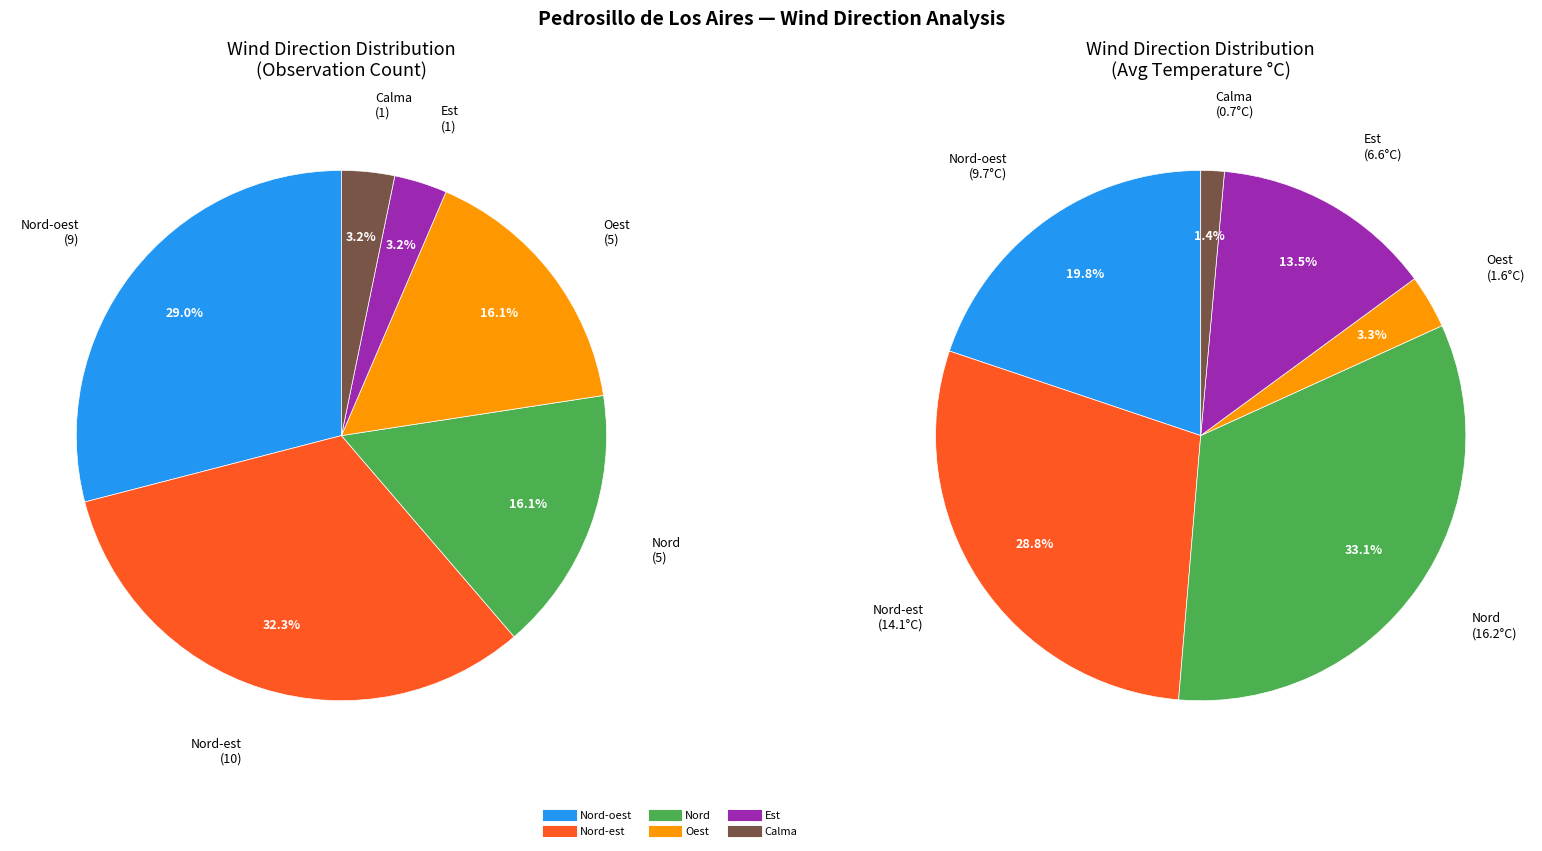

Count the number of slices in the pie.

6